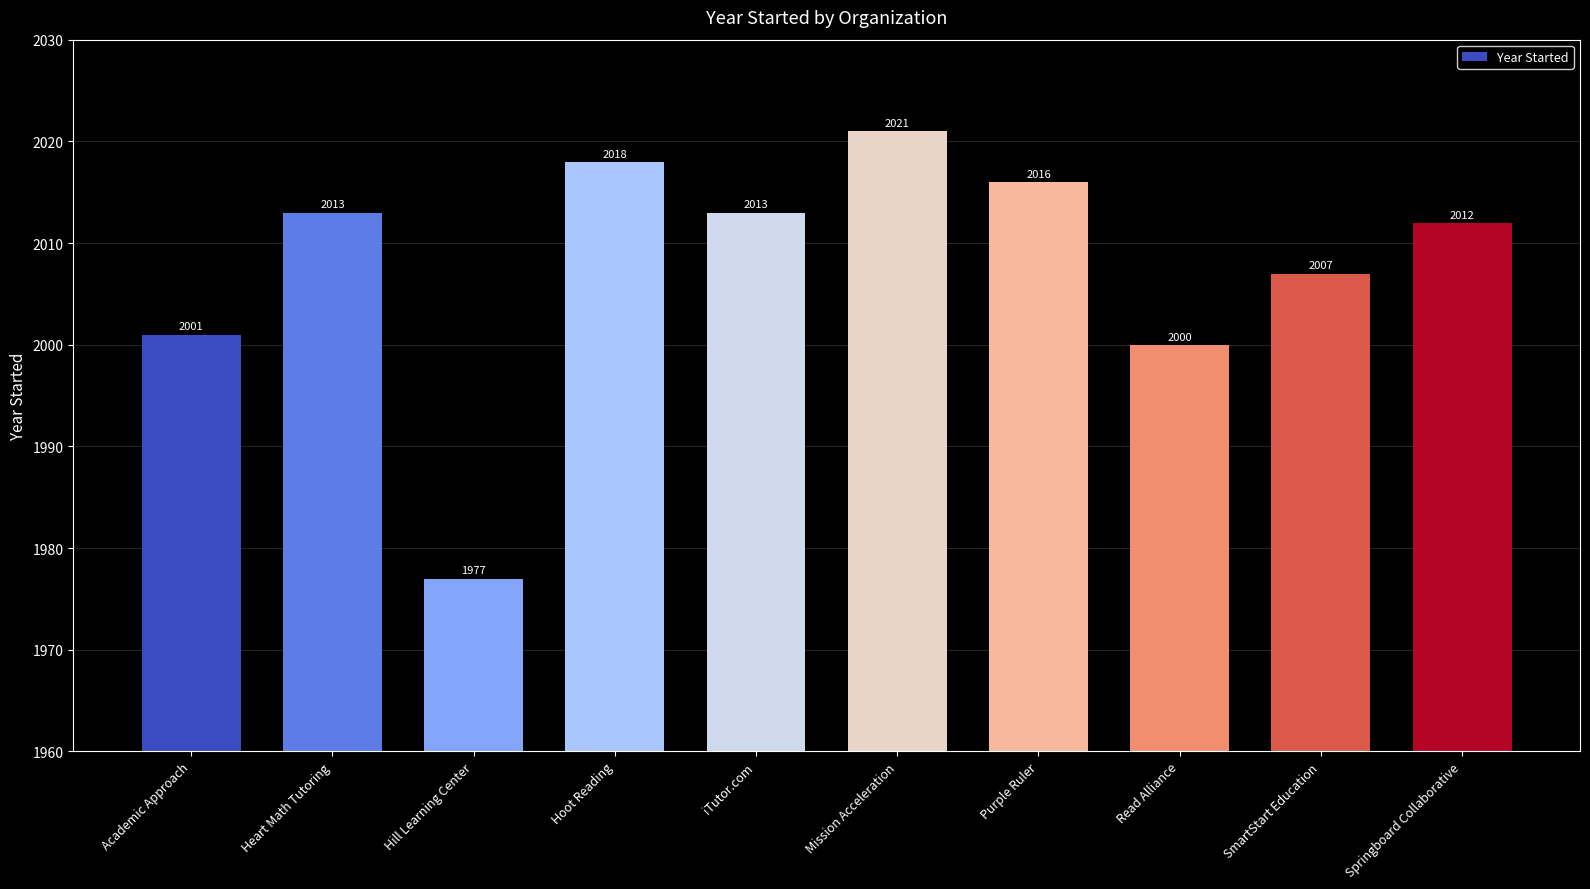

How many categories are shown in the chart?

10